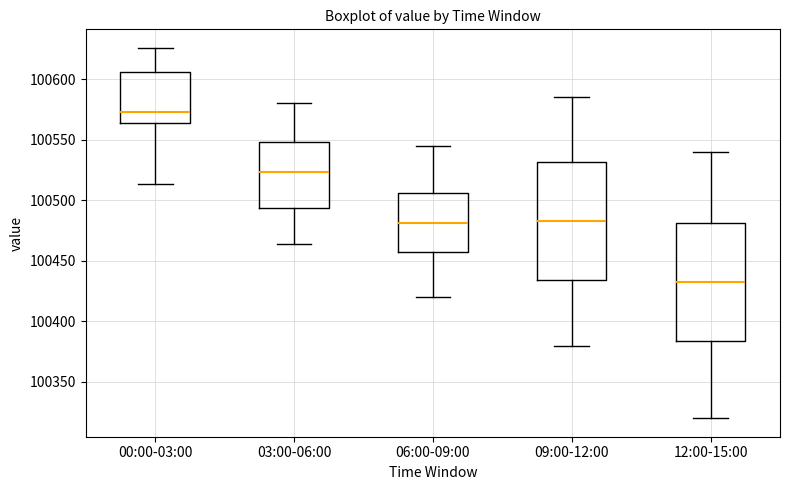

Reading left to right, read every box against the y-axis: the position of its median line, the range the box covers, and the ends of its whiskers. The values are not printed on the chart, so give them approximately, as read against the axis.

00:00-03:00: median 100575, box 100565 to 100605, whiskers 100515 to 100625
03:00-06:00: median 100525, box 100495 to 100550, whiskers 100465 to 100580
06:00-09:00: median 100480, box 100455 to 100505, whiskers 100420 to 100545
09:00-12:00: median 100485, box 100435 to 100530, whiskers 100380 to 100585
12:00-15:00: median 100435, box 100385 to 100480, whiskers 100320 to 100540